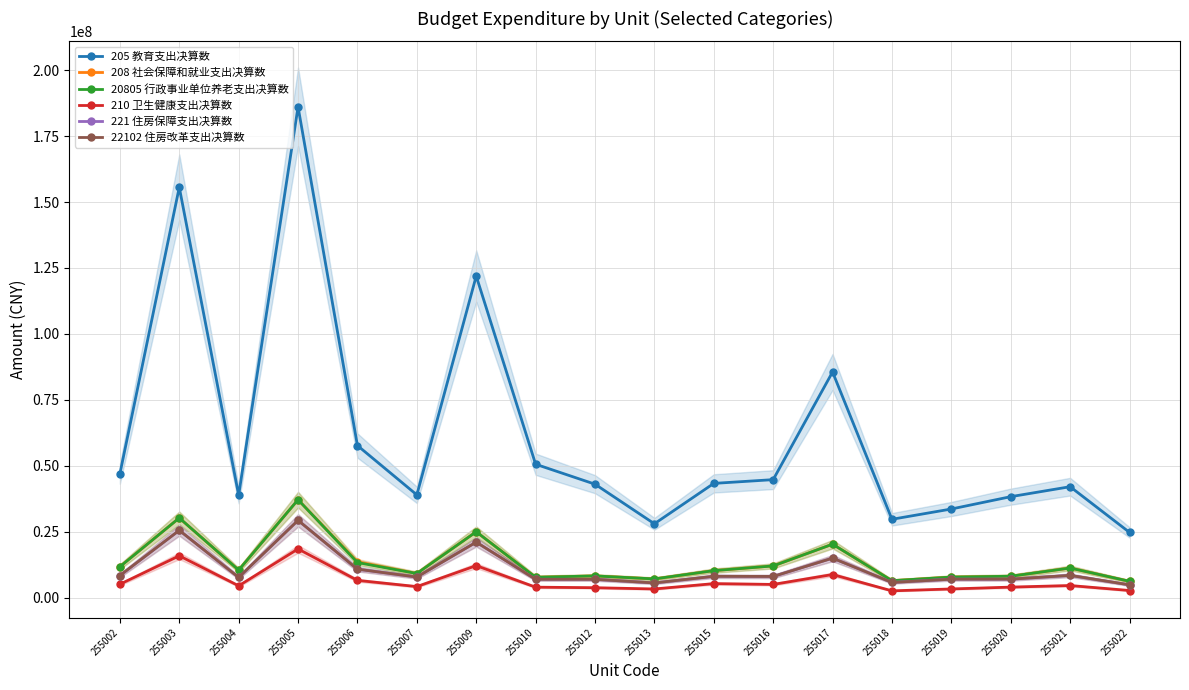

True or false: 20805 行政事业单位养老支出决算数 and 22102 住房改革支出决算数 cross at least once.

False